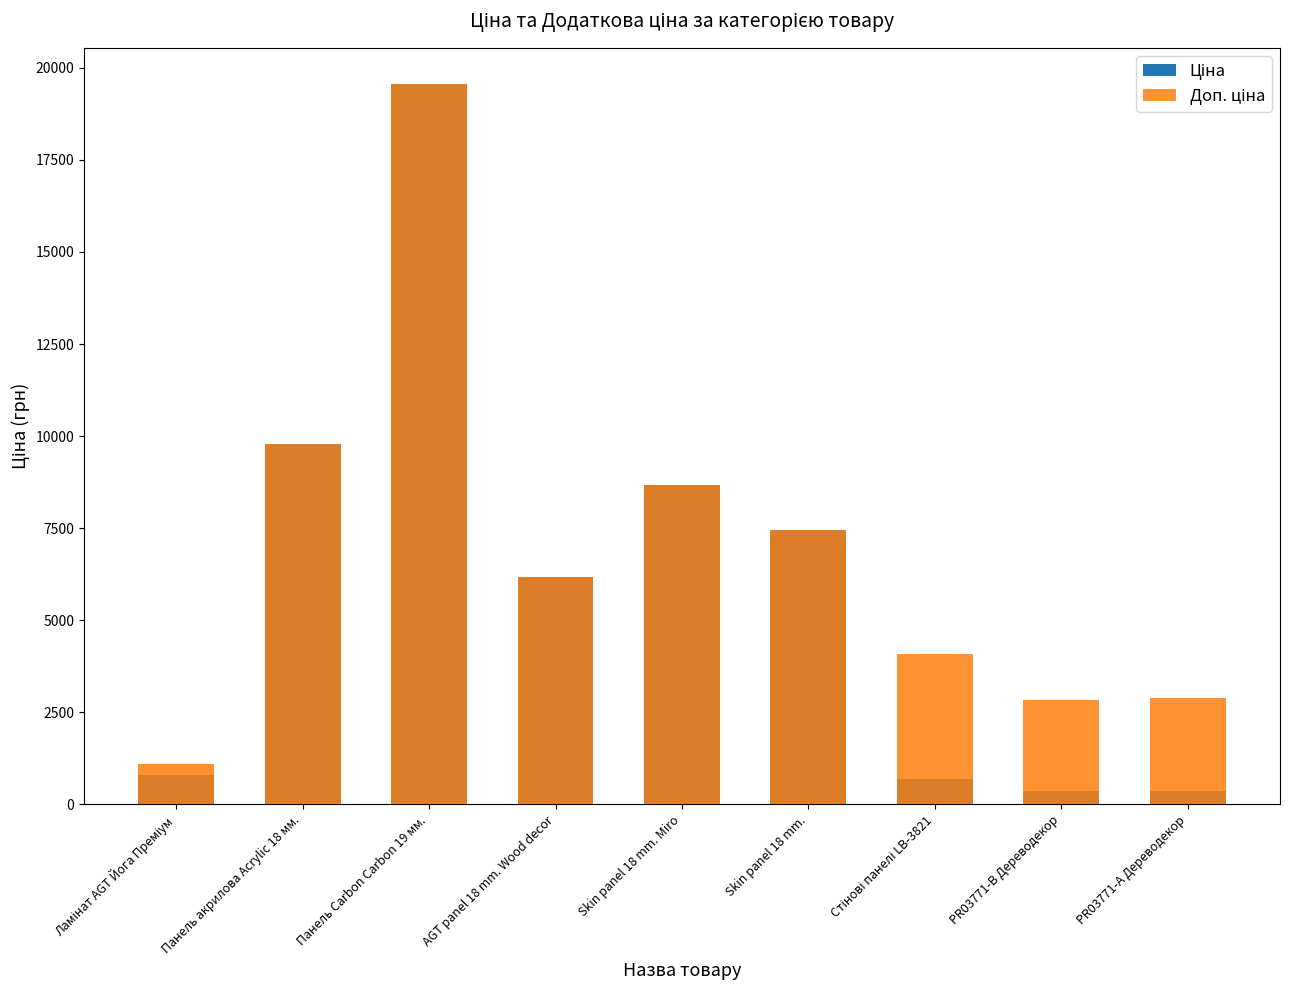

The value of Доп. ціна at PR03771-B Дереводекор is 2821.2. True or false?

True